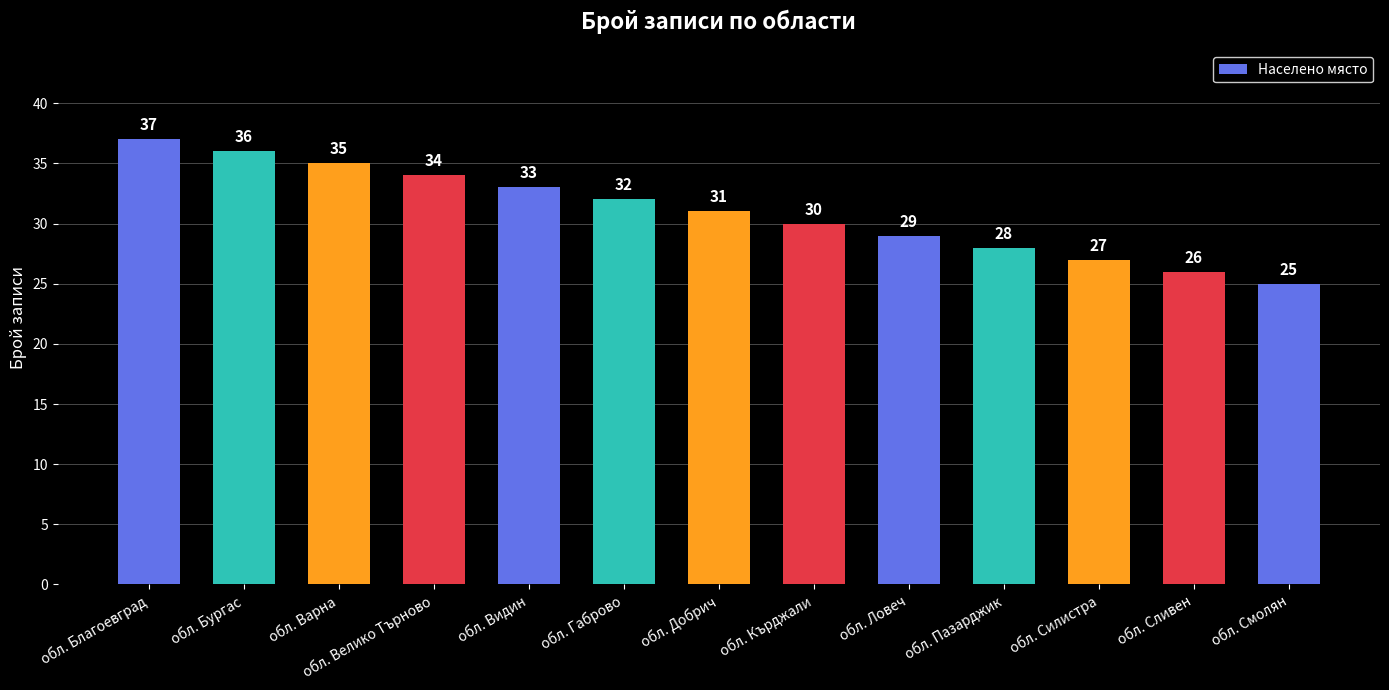

What is the difference between the maximum and minimum values?

12